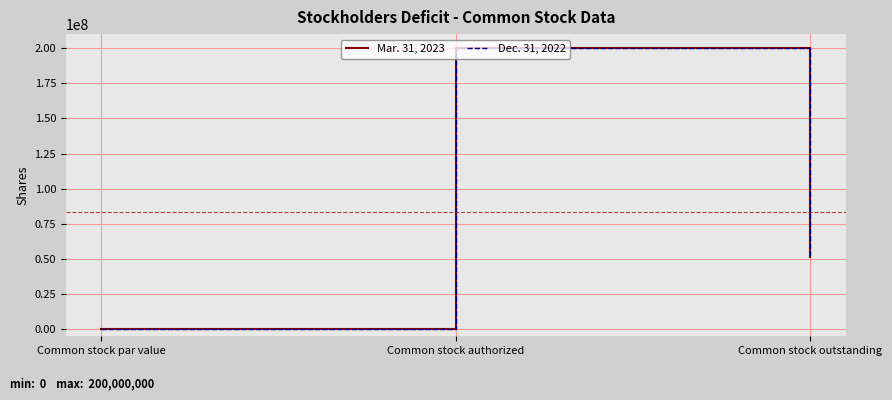

Does the chart have visible grid lines?

Yes